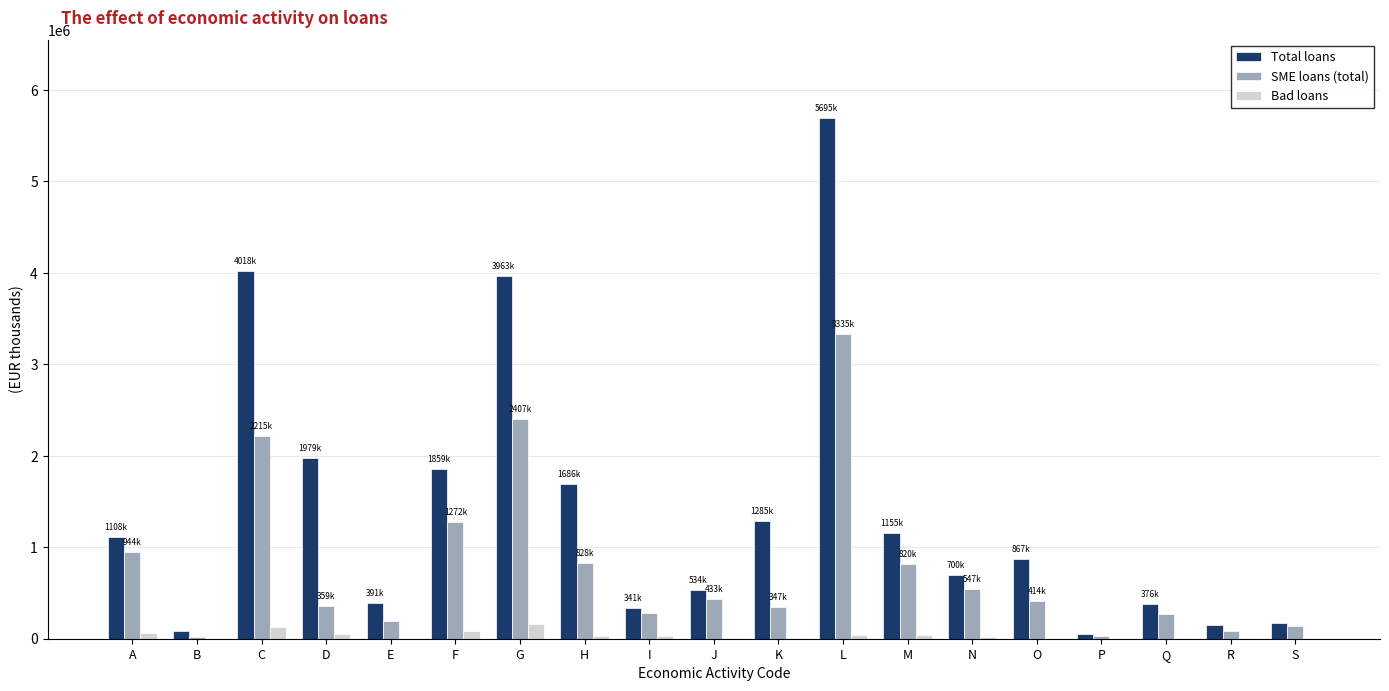

What is the maximum value shown in the chart?

5695129